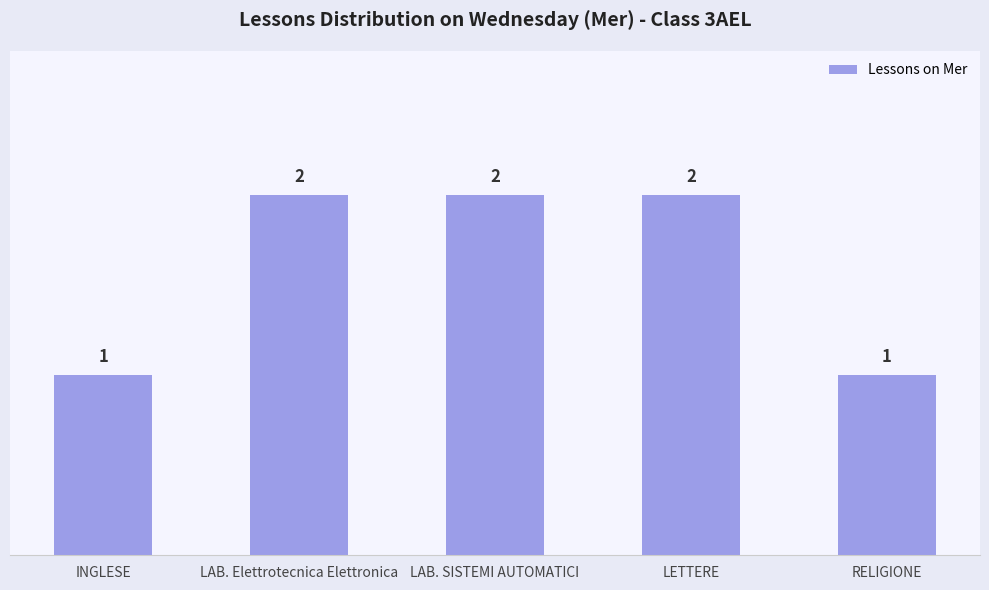

Is it true that the value at LETTERE is 2?

True